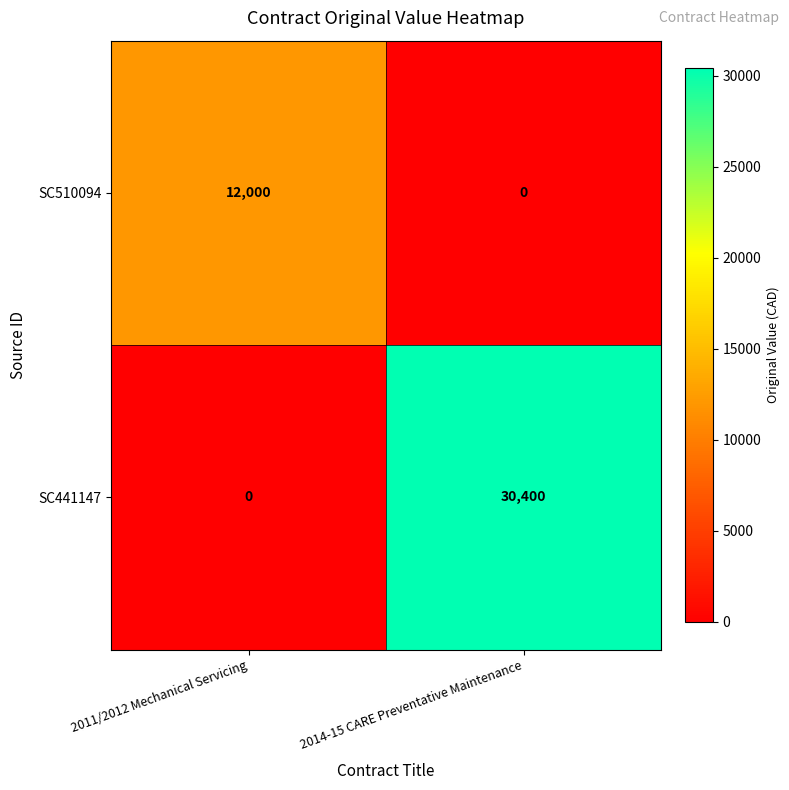

Which series has the largest total across all categories?

SC441147